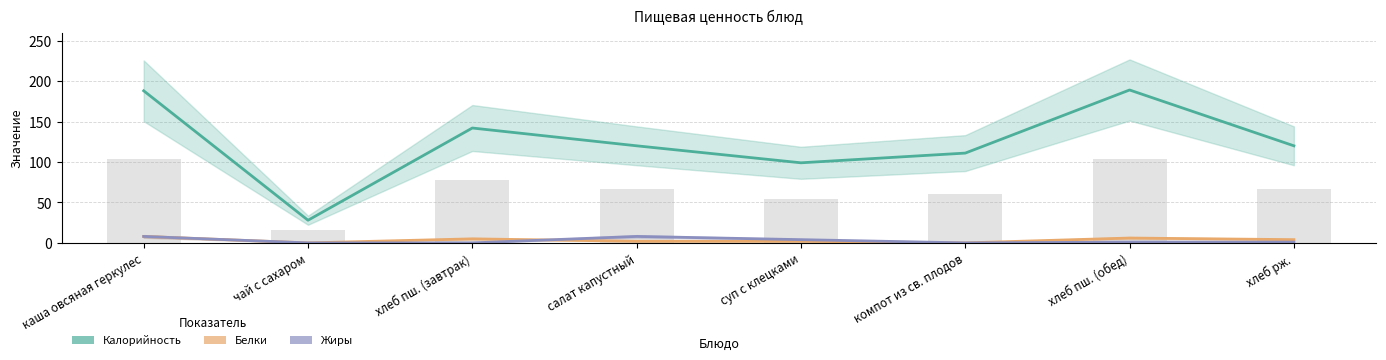

What is the label of the 5th bar from the left?

суп с клецками